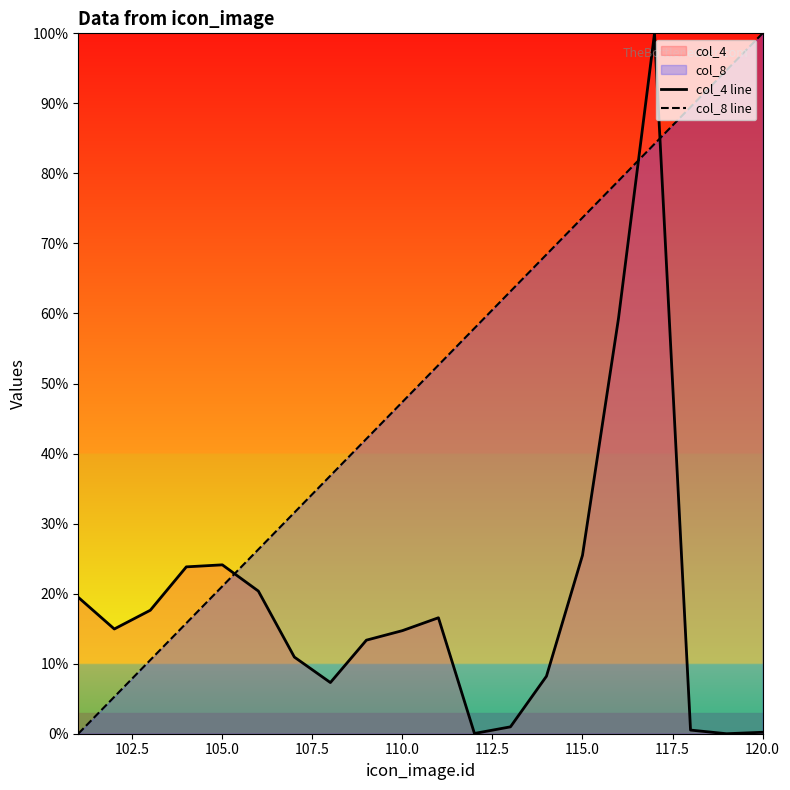

What is the difference between the highest and lowest values at 110.0?

32.7